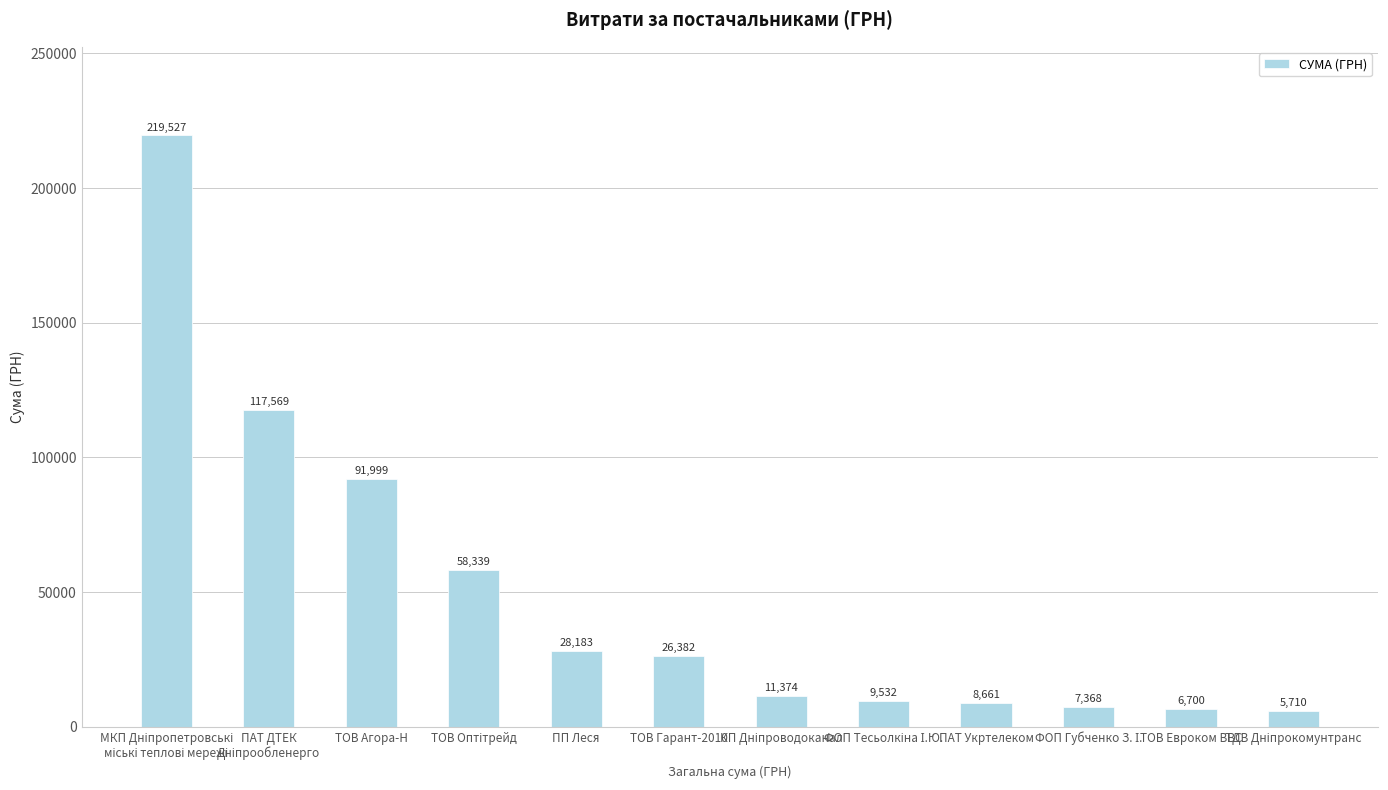

How many data points are less than 26381?

6